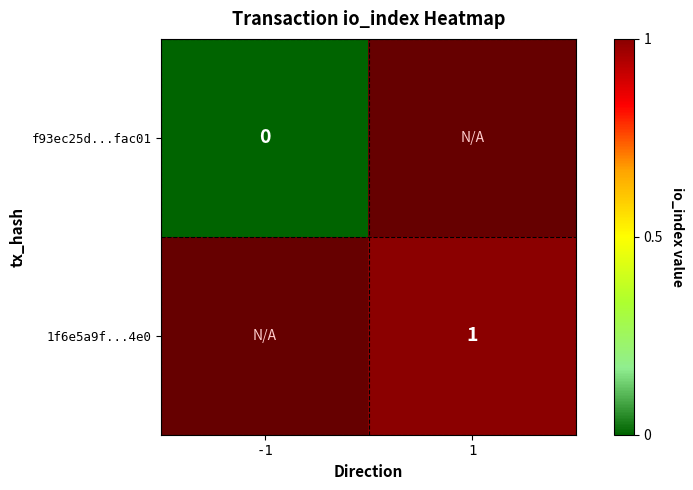

How many series are shown in this chart?

2